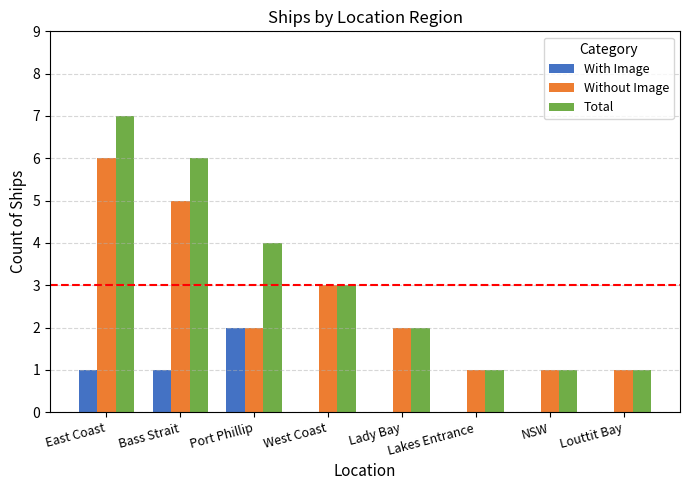

True or false: Without Image has a value of 3 at West Coast.

True